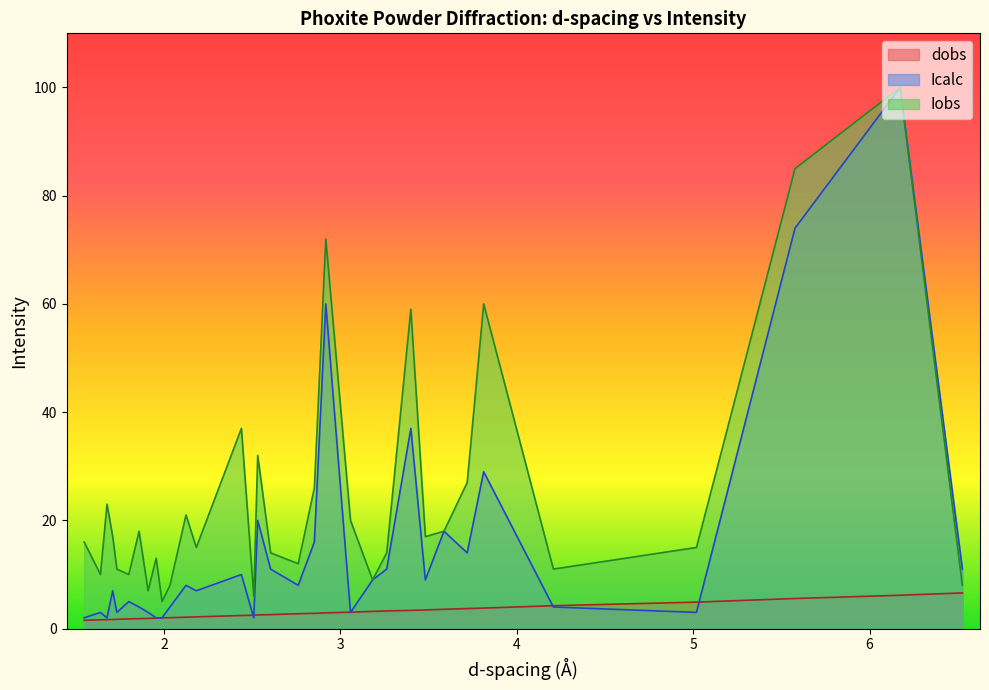

Which series has the largest range (max minus min)?

Icalc